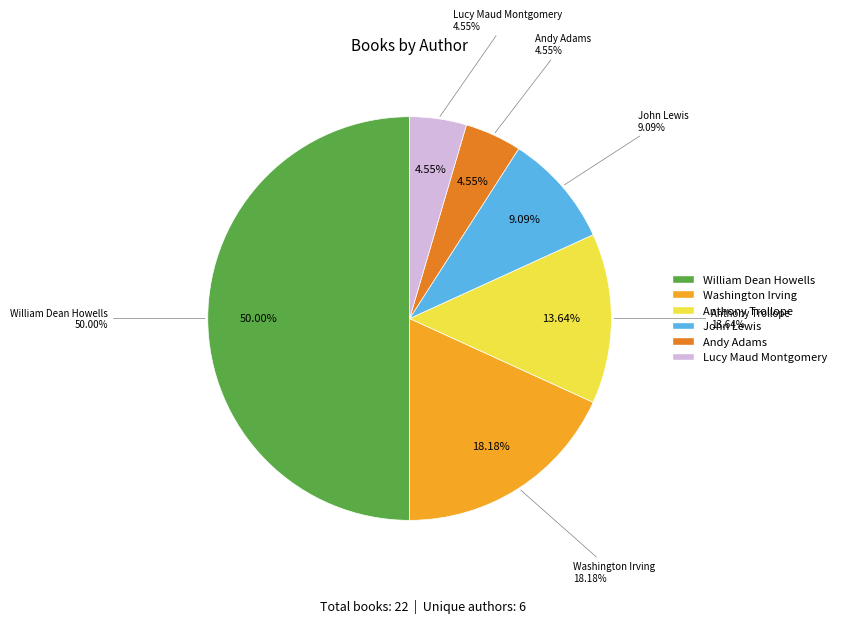

How many slices are in this pie chart?

6